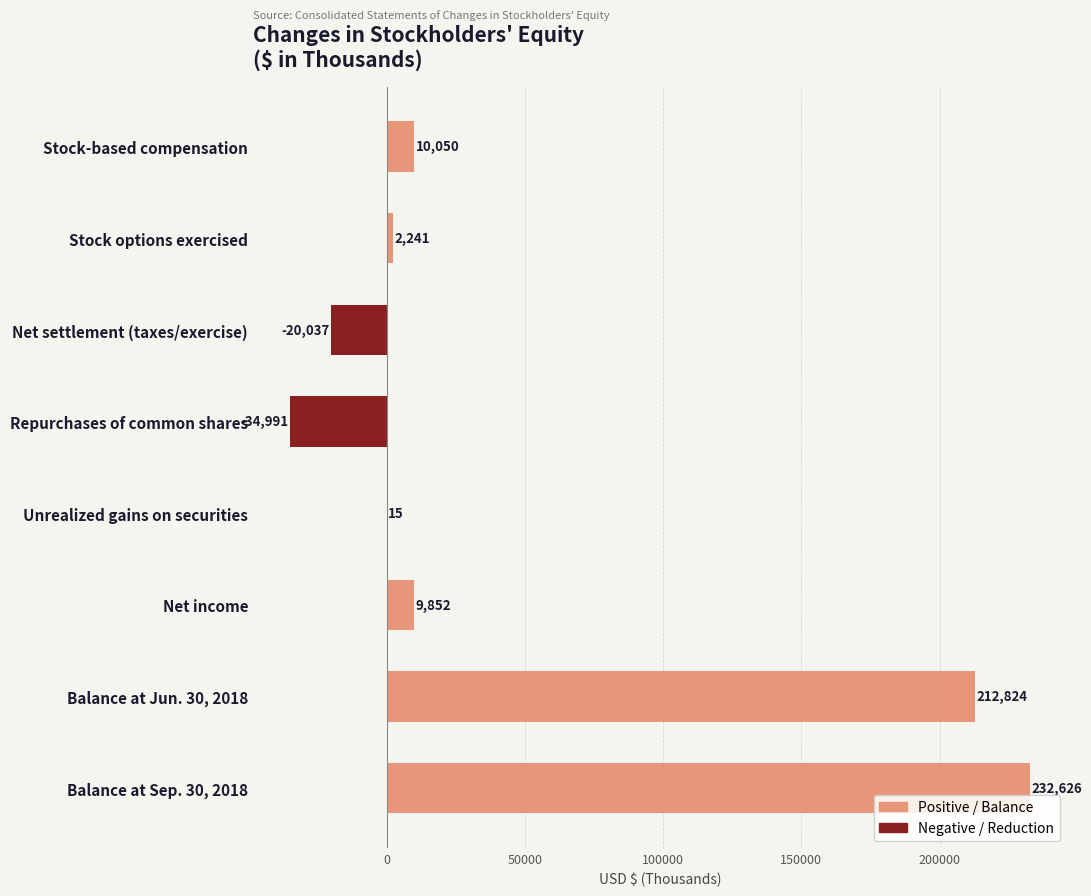

Reading bottom to top, transcribe all the data shown in this chart.

Balance at Sep. 30, 2018=232626	Balance at Jun. 30, 2018=212824	Net income=9852	Unrealized gains on securities=15	Repurchases of common shares=-34991	Net settlement (taxes/exercise)=-20037	Stock options exercised=2241	Stock-based compensation=10050